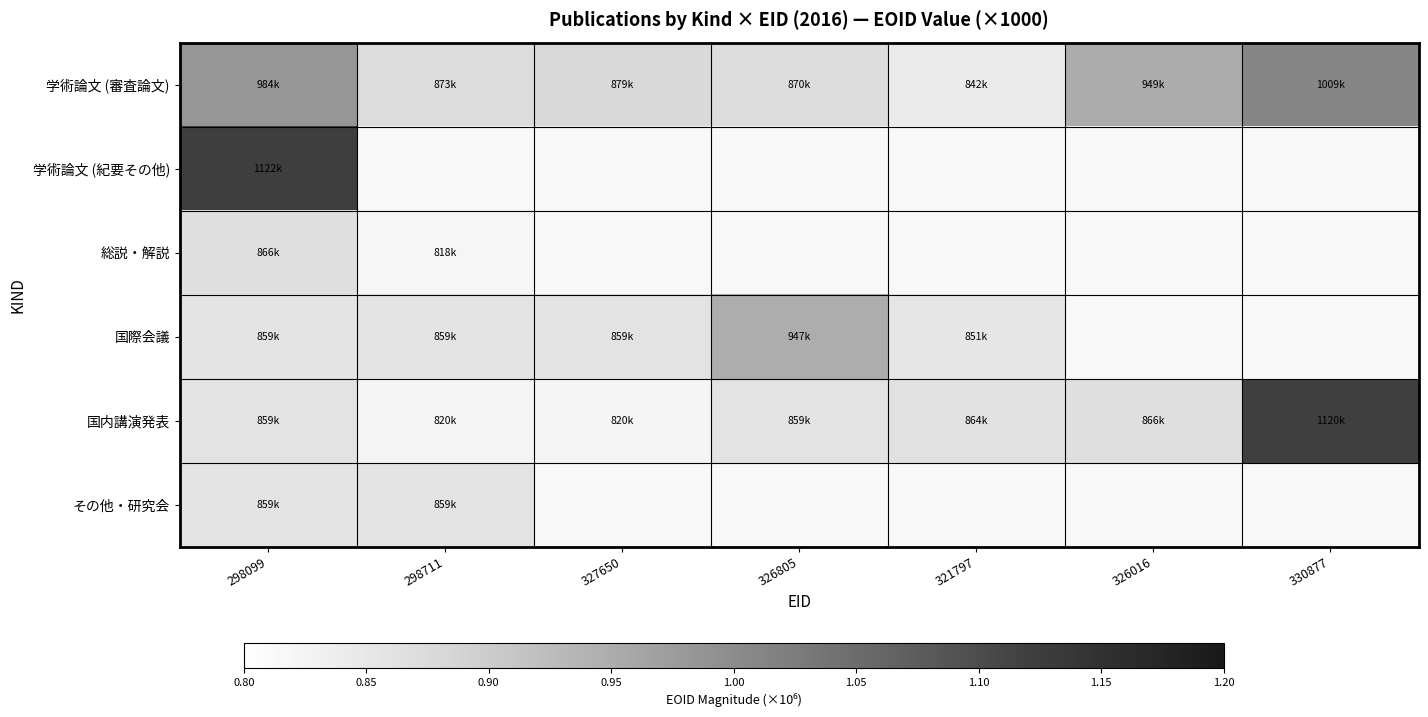

Count the number of categories in the chart.

7